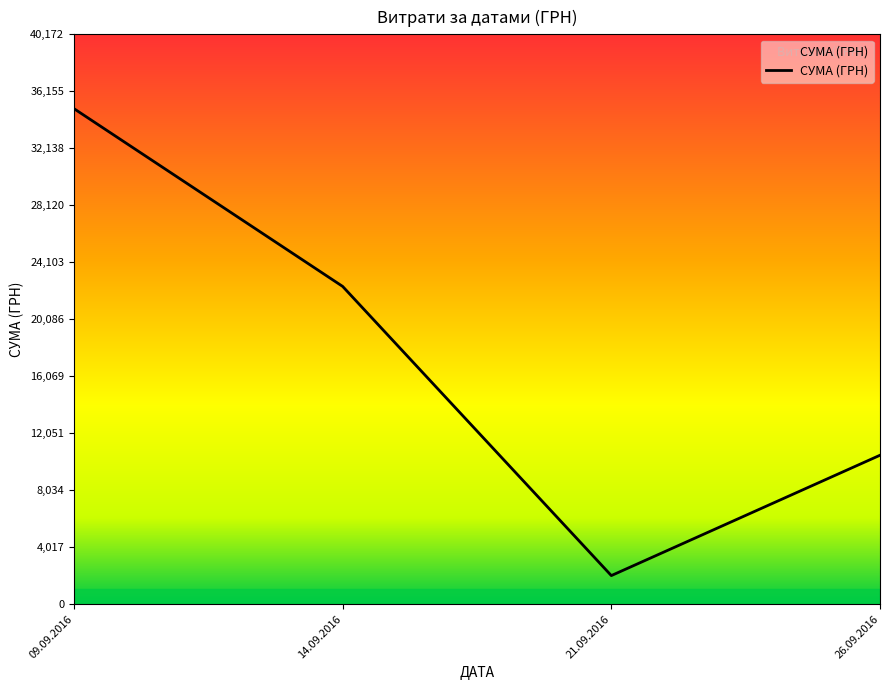

How many series are shown in this chart?

1